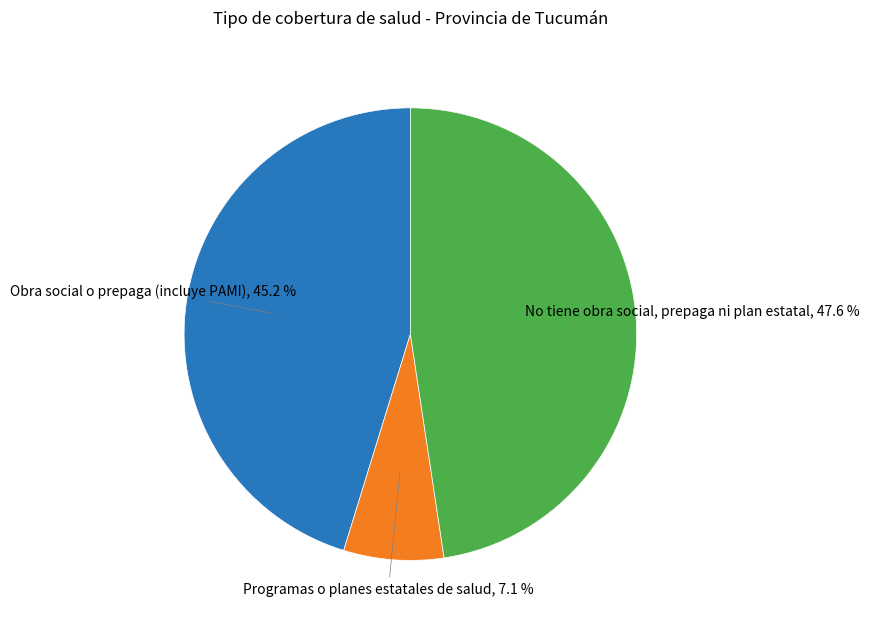

To the nearest percent, what percentage of the pie is Programas o planes estatales de salud?

7%